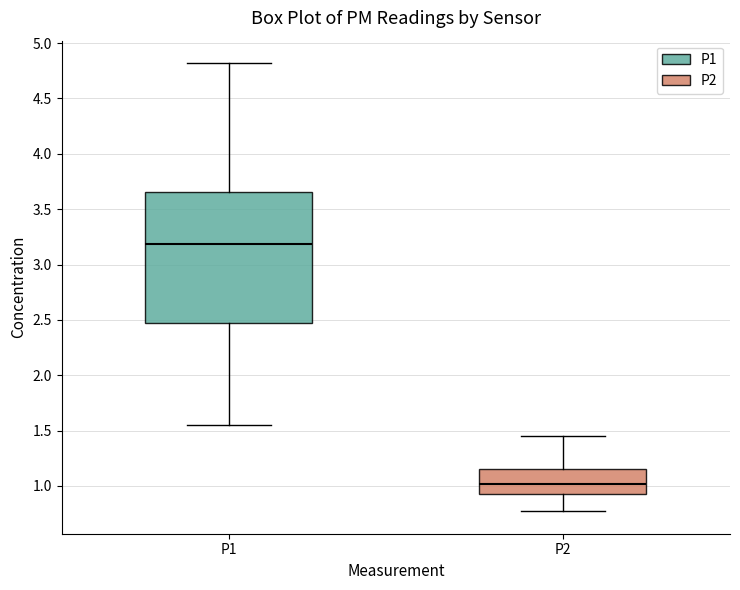

Reading left to right, read every box against the y-axis: the position of its median line, the range the box covers, and the ends of its whiskers. The values are not printed on the chart, so give them approximately, as read against the axis.

P1: median 3.20, box 2.45 to 3.65, whiskers 1.55 to 4.80
P2: median 1.00, box 0.95 to 1.15, whiskers 0.75 to 1.45